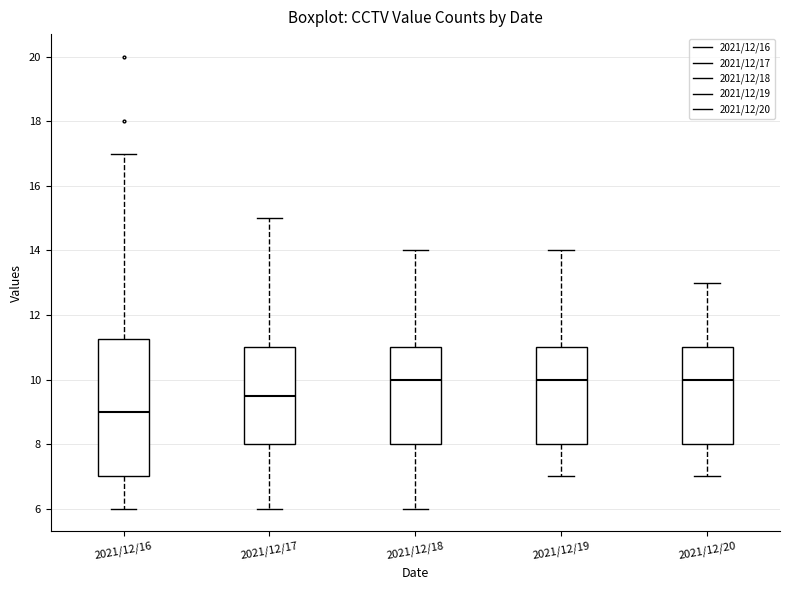

Reading left to right, read every box against the y-axis: the position of its median line, the range the box covers, and the ends of its whiskers. The values are not printed on the chart, so give them approximately, as read against the axis.

2021/12/16: median 9.0, box 7.0 to 11.2, whiskers 6.0 to 17.0
2021/12/17: median 9.6, box 8.0 to 11.0, whiskers 6.0 to 15.0
2021/12/18: median 10.0, box 8.0 to 11.0, whiskers 6.0 to 14.0
2021/12/19: median 10.0, box 8.0 to 11.0, whiskers 7.0 to 14.0
2021/12/20: median 10.0, box 8.0 to 11.0, whiskers 7.0 to 13.0